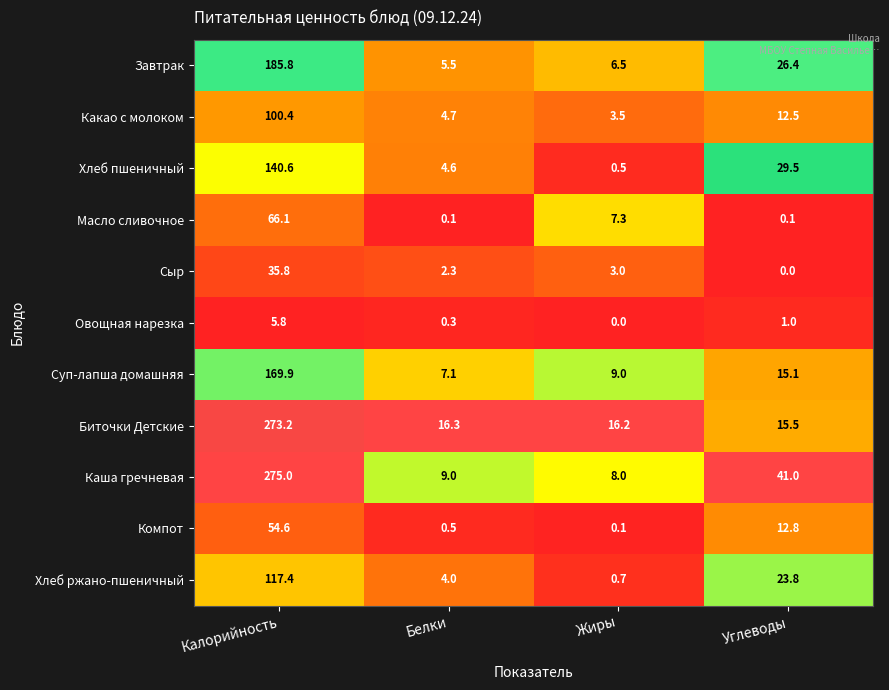

Which series has the largest range (max minus min)?

Каша гречневая